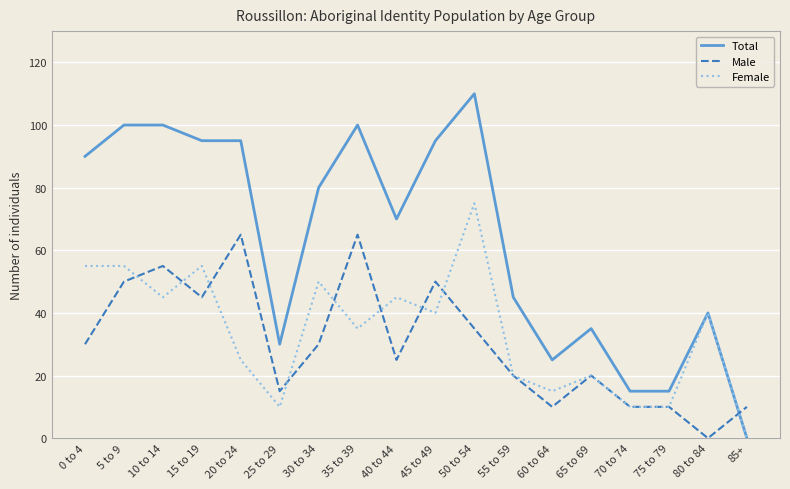

True or false: Female has a value of 82 at 5 to 9.

False